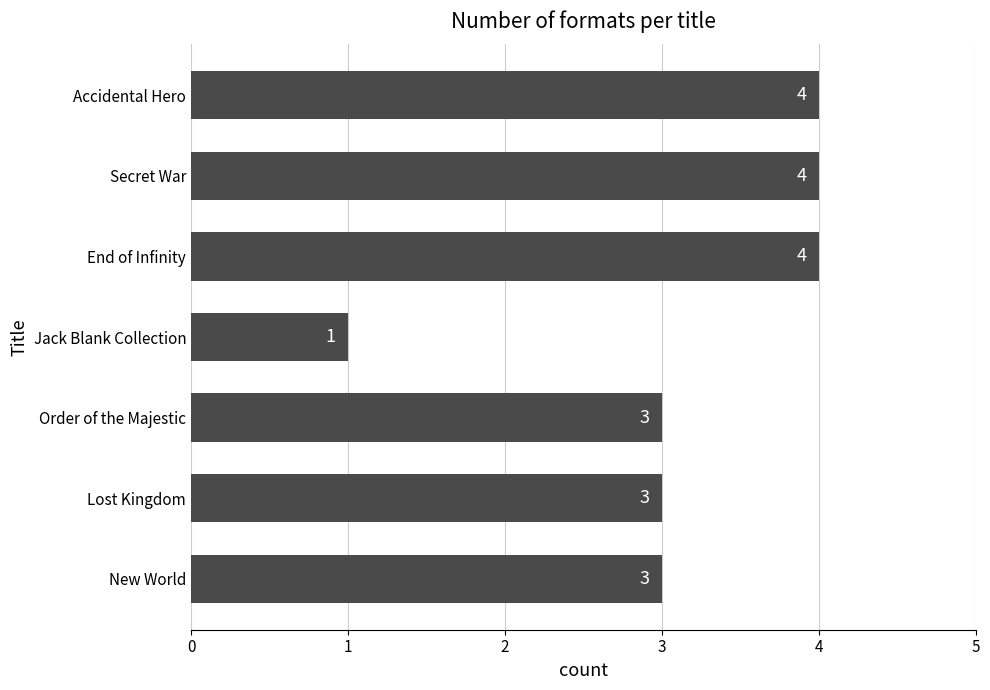

Reading bottom to top, transcribe all the data shown in this chart.

3	3	3	1	4	4	4